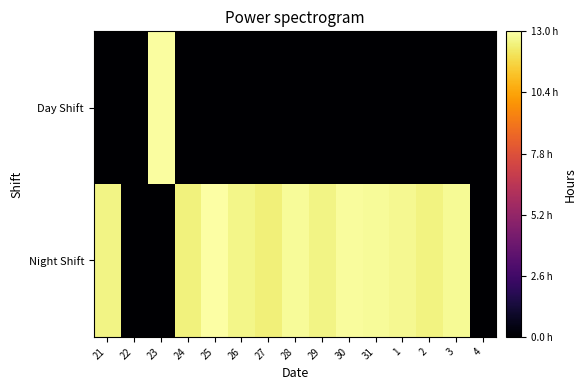

Which has a higher value, 31 or 22?

31